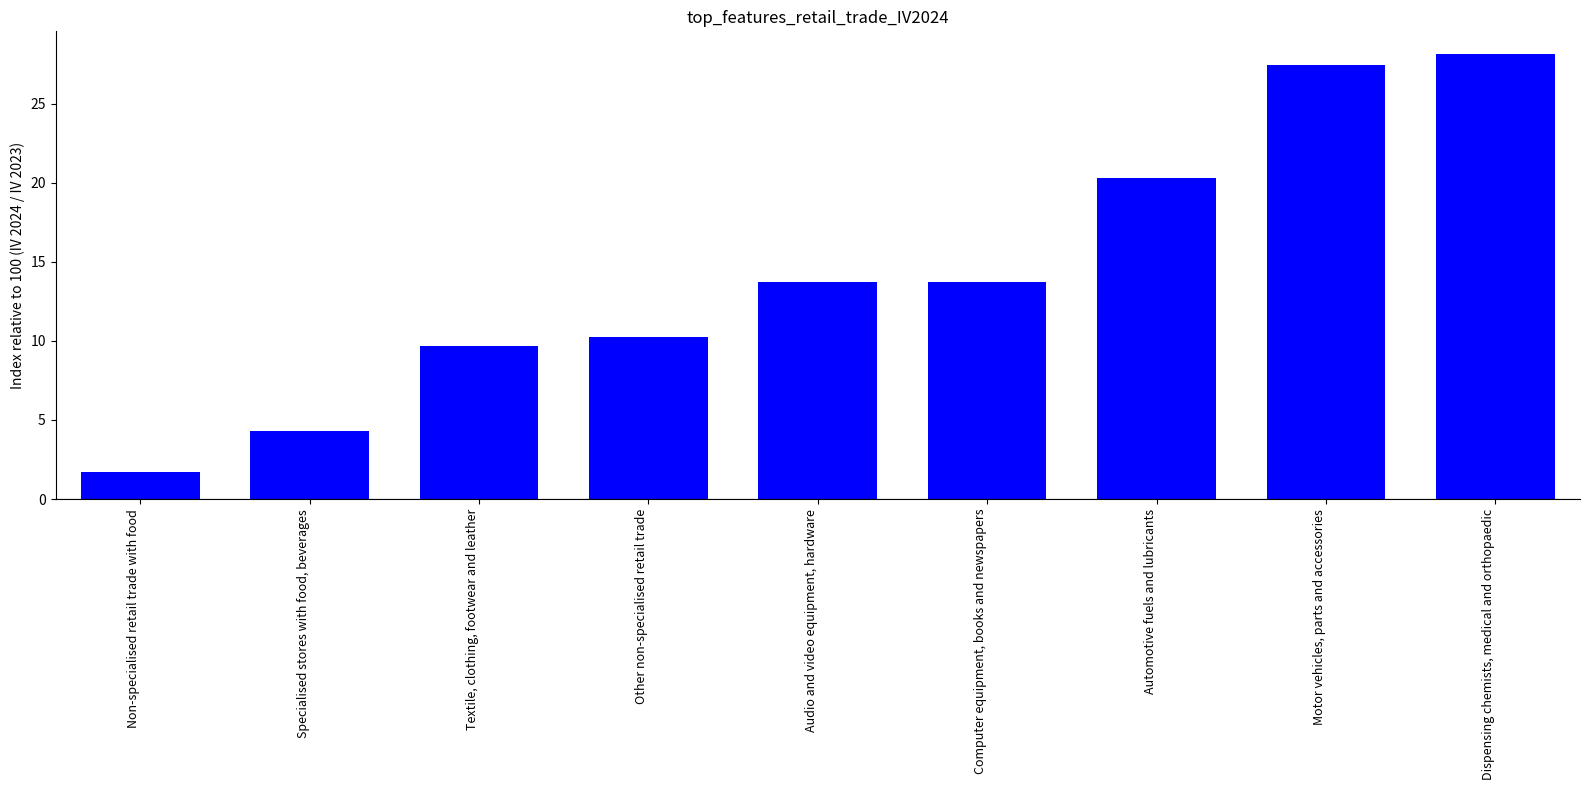

Are the bars grouped side by side (vs. stacked)?

No